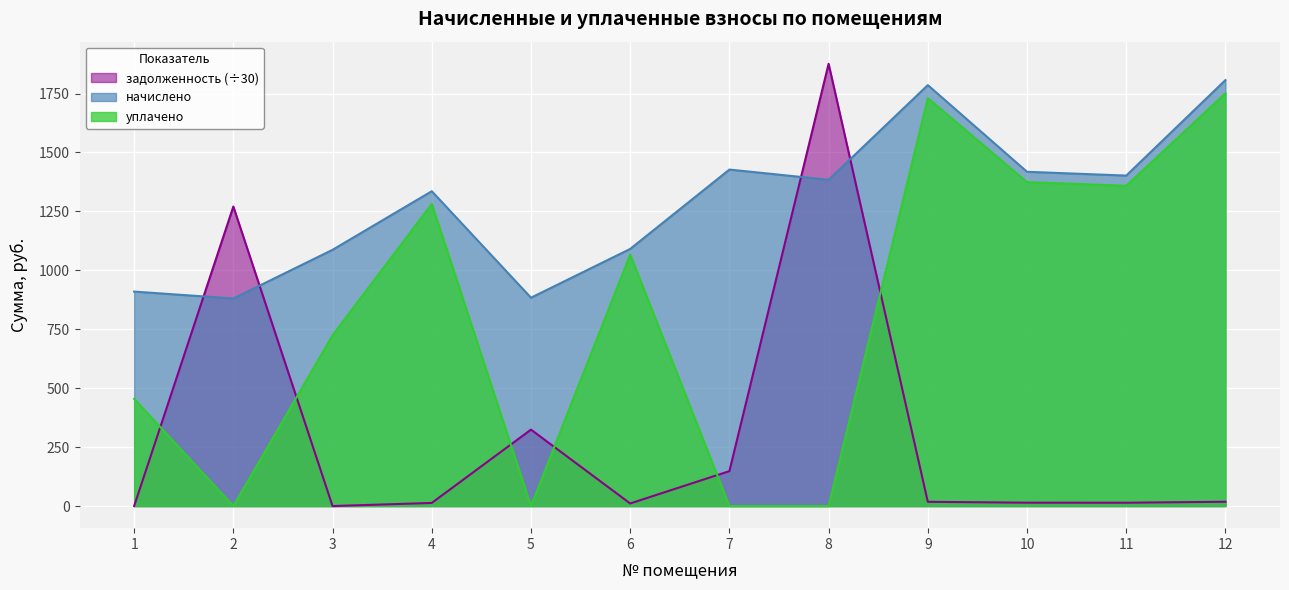

How many positive values does the уплачено series have?

8